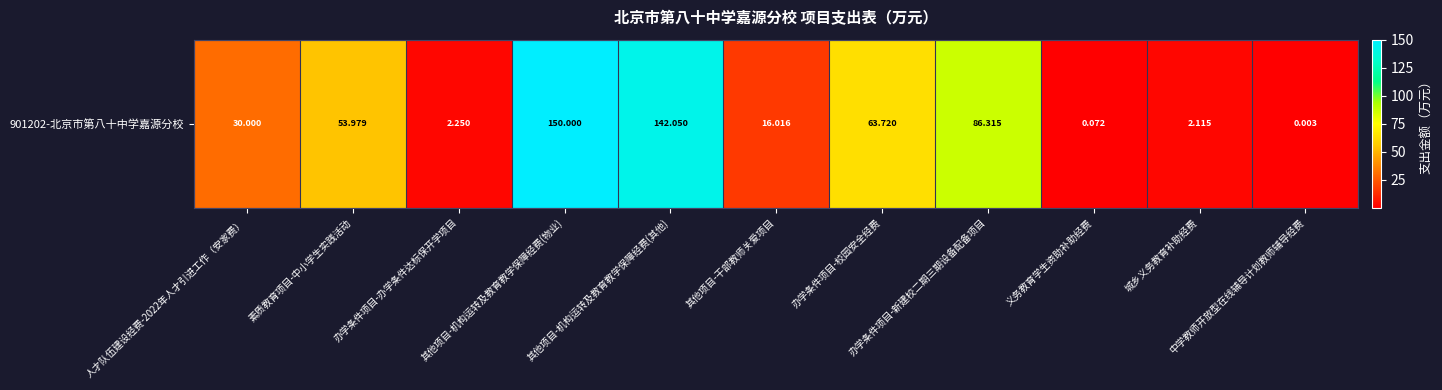

How many categories are shown in the chart?

11